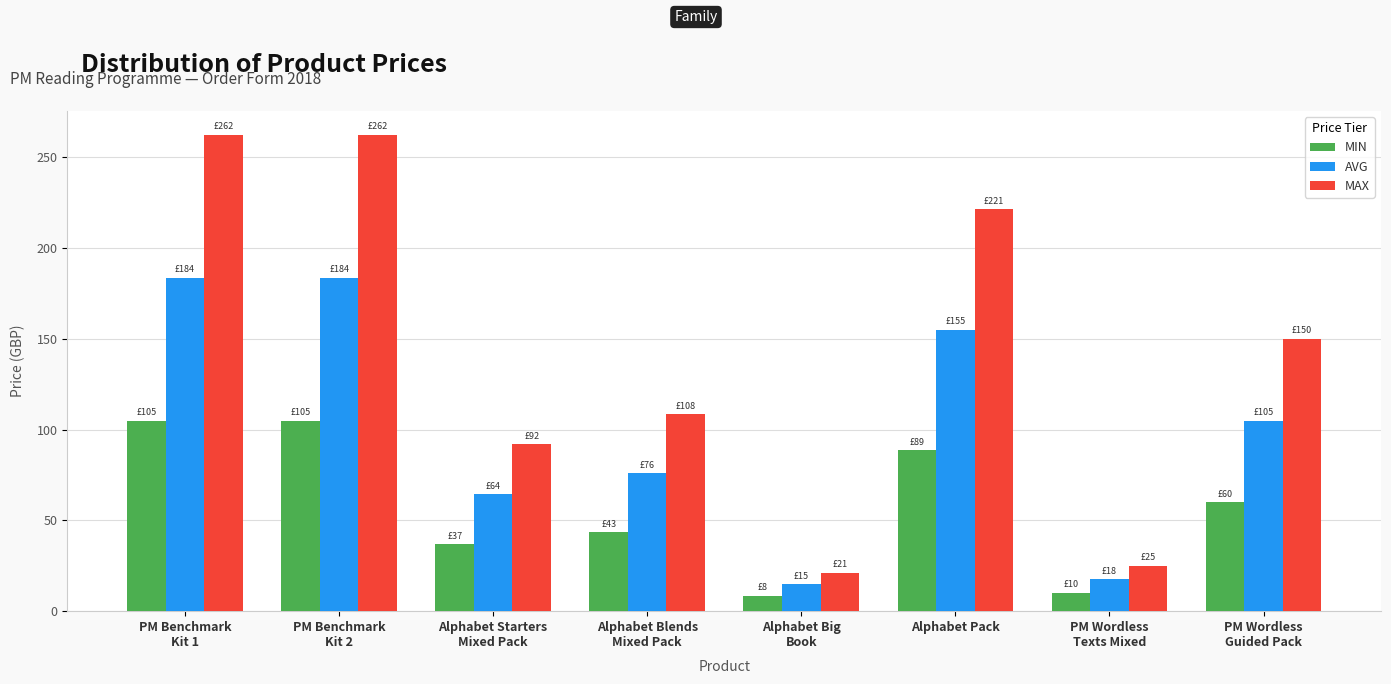

What is the sum of the MAX values at Alphabet Starters
Mixed Pack and Alphabet Big
Book?

113.0